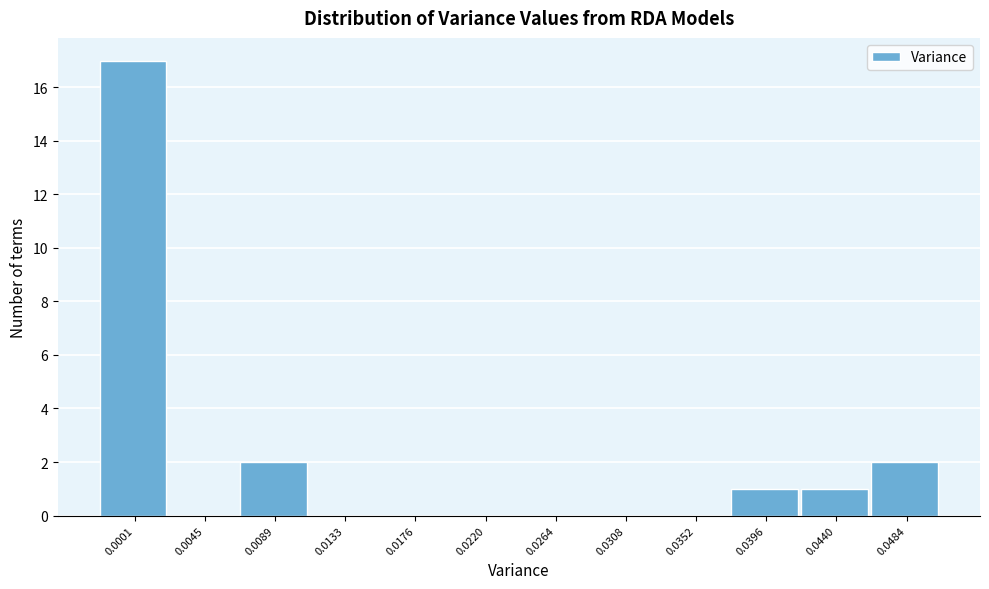

Reading left to right, extract all data points from this chart.

0.0001=17	0.0045=0	0.0089=2	0.0133=0	0.0176=0	0.0220=0	0.0264=0	0.0308=0	0.0352=0	0.0396=1	0.0440=1	0.0484=2